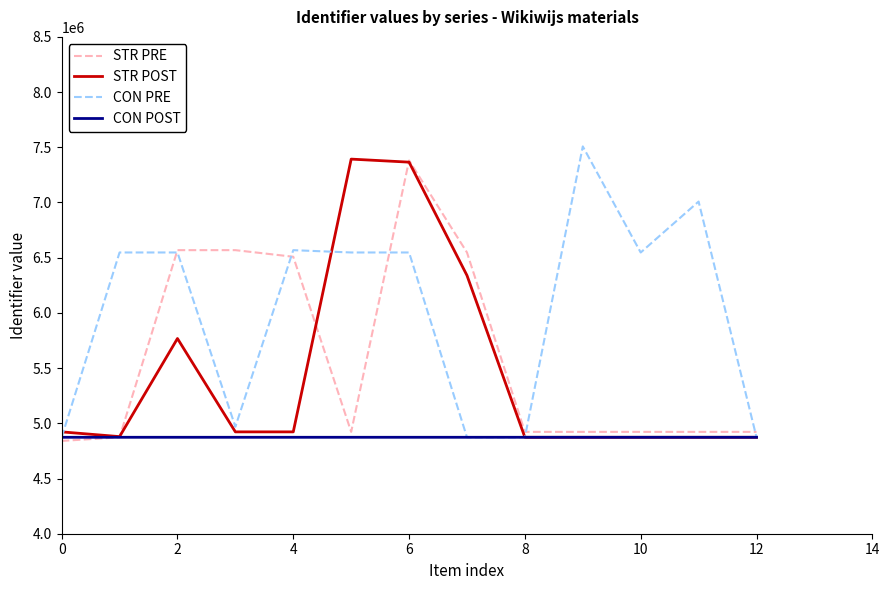

After their last crossing, which series has the higher values: STR PRE or CON POST?

STR PRE